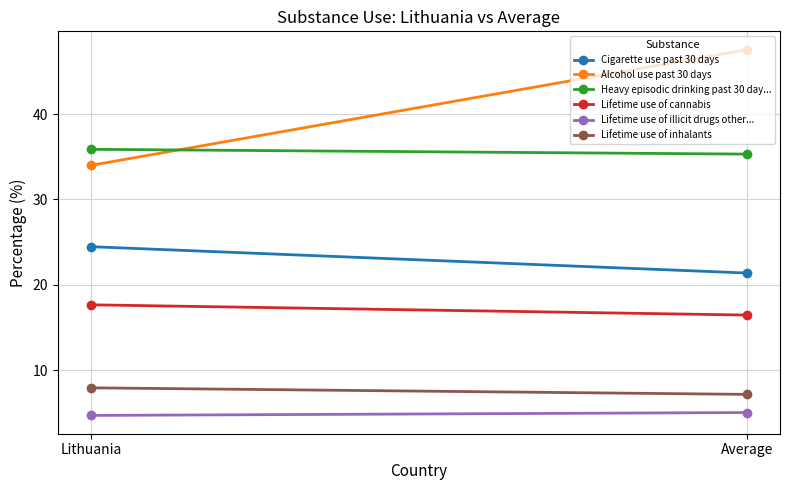

The value of Lifetime use of illicit drugs other... at Lithuania is 4.7. True or false?

True